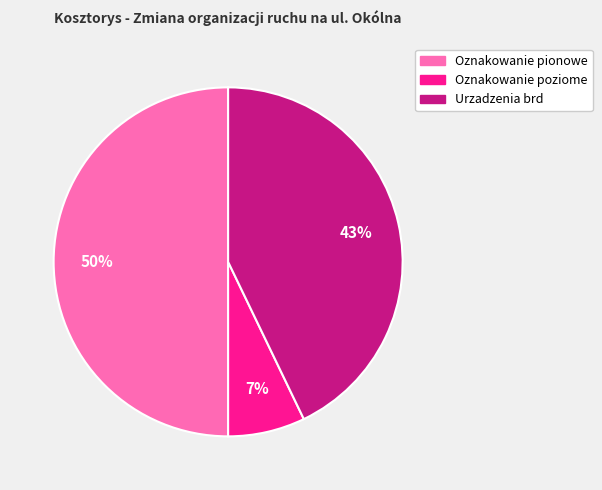

Count the number of slices in the pie.

3